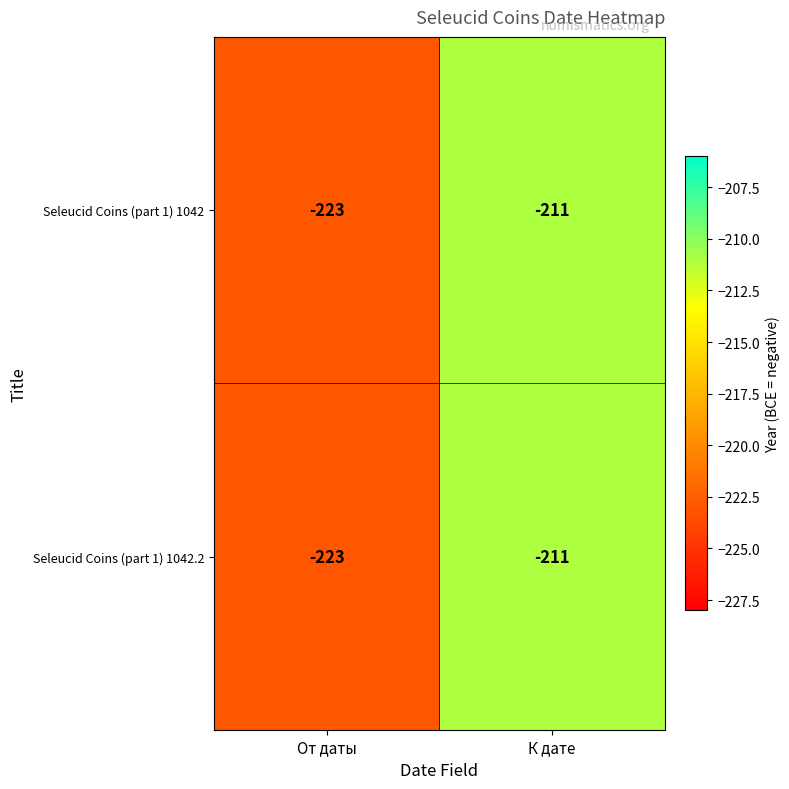

At which category is the sum across all series the highest?

К дате